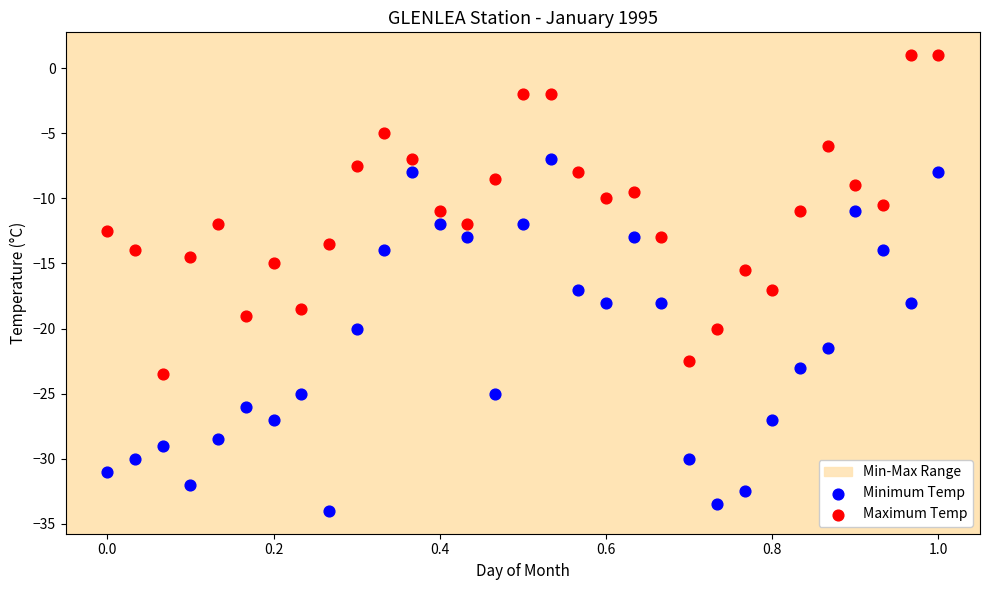

Across all data points, what is the range of X values (max minus min)?

1.0